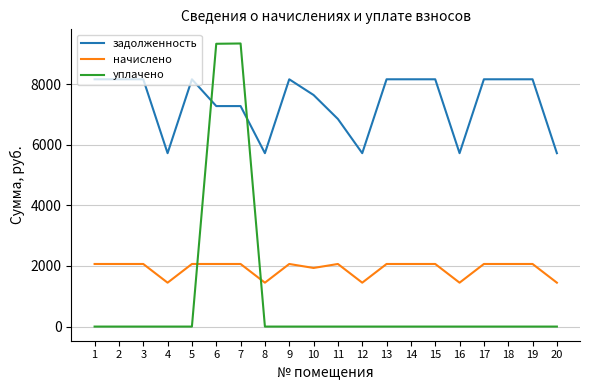

Rank the series by their maximum value, from lowest to highest.

начислено, задолженность, уплачено